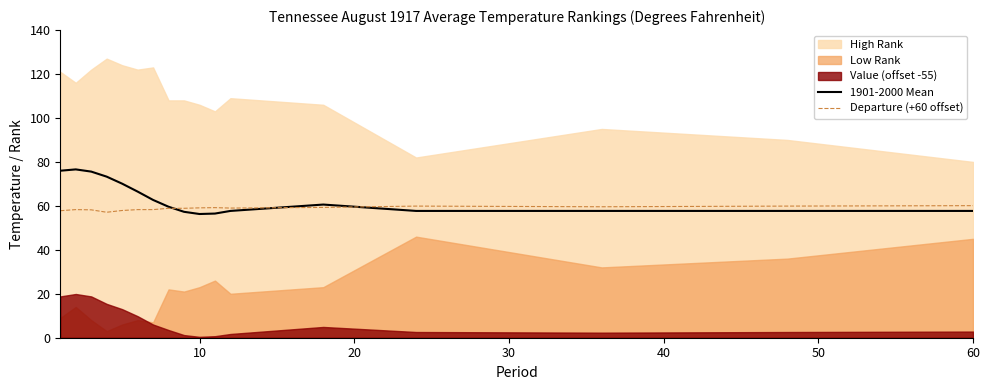

At how many categories does at least one series exceed 57?

17